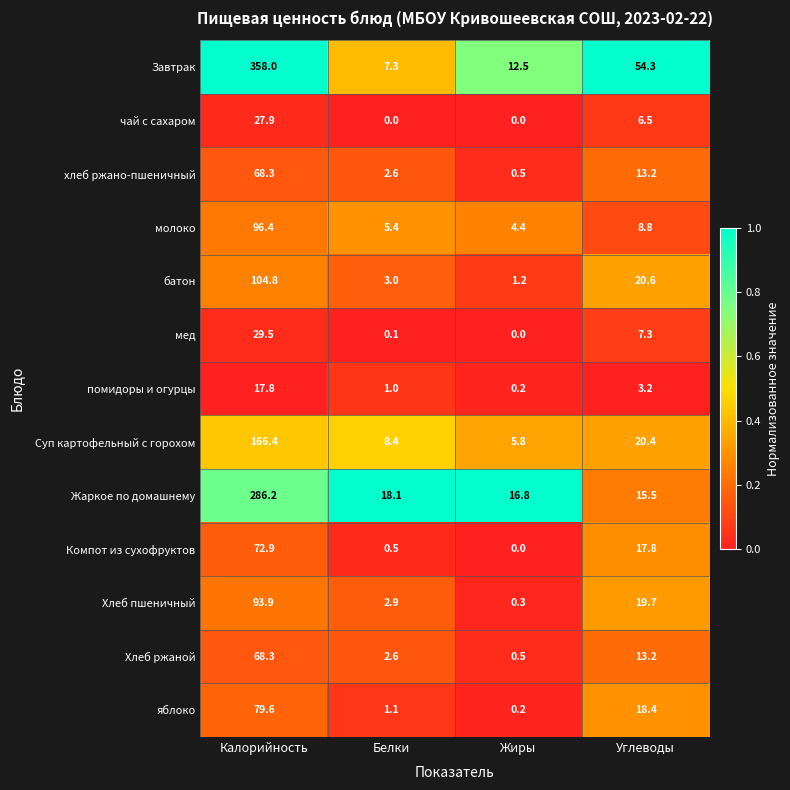

What is the difference between the highest and lowest values at Белки?

18.1